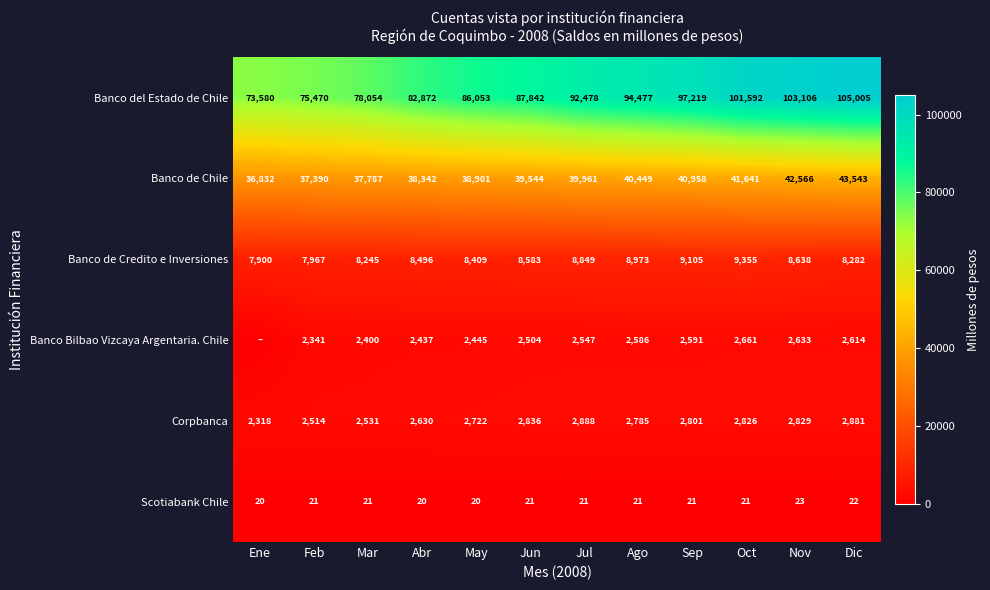

True or false: Banco de Chile has a value of 54873 at Ene.

False